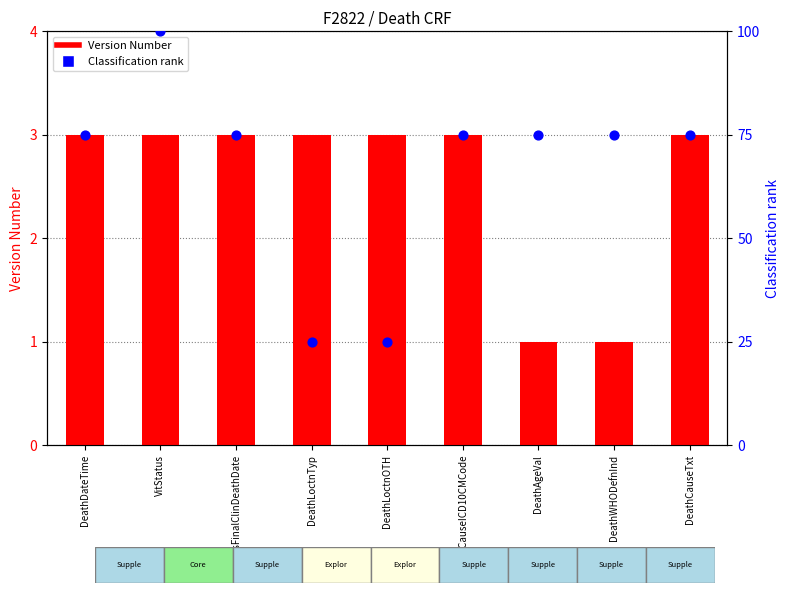

Is the value of Version Number at DeathCauseICD10CMCode greater than the value of Classification rank at DeathWHODefnInd?

No